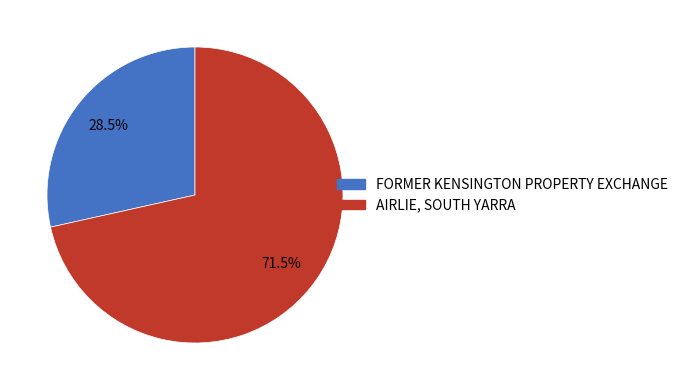

Rank the categories by value from lowest to highest.

FORMER KENSINGTON PROPERTY EXCHANGE, AIRLIE, SOUTH YARRA